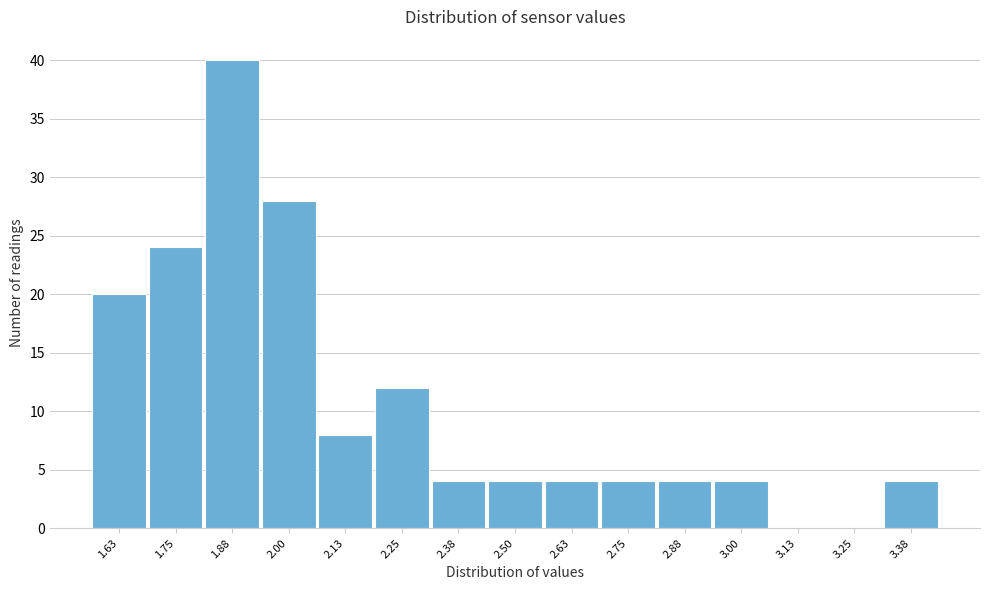

Reading left to right, what are all the values shown in this chart?

1.63=20	1.75=24	1.88=40	2.00=28	2.13=8	2.25=12	2.38=4	2.50=4	2.63=4	2.75=4	2.88=4	3.00=4	3.13=0	3.25=0	3.38=4